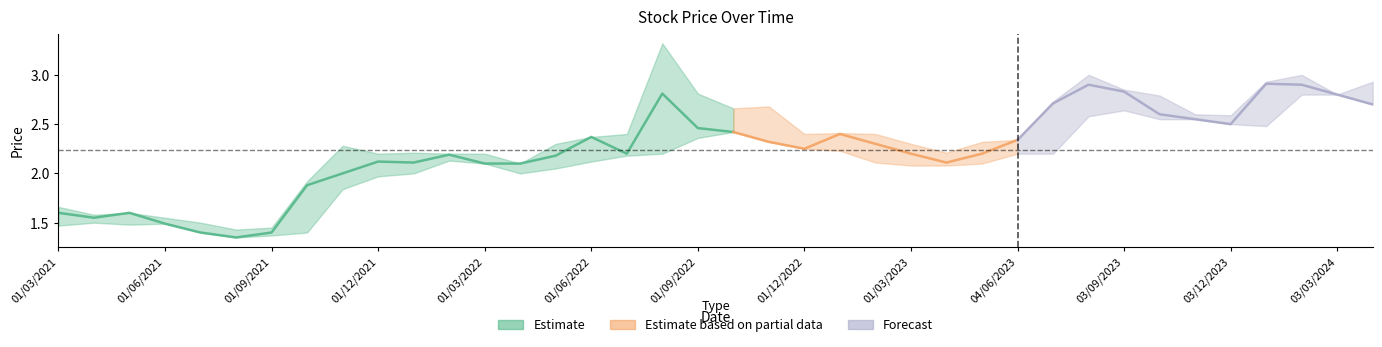

True or false: Closing has more than 1 points higher than both neighbors.

True